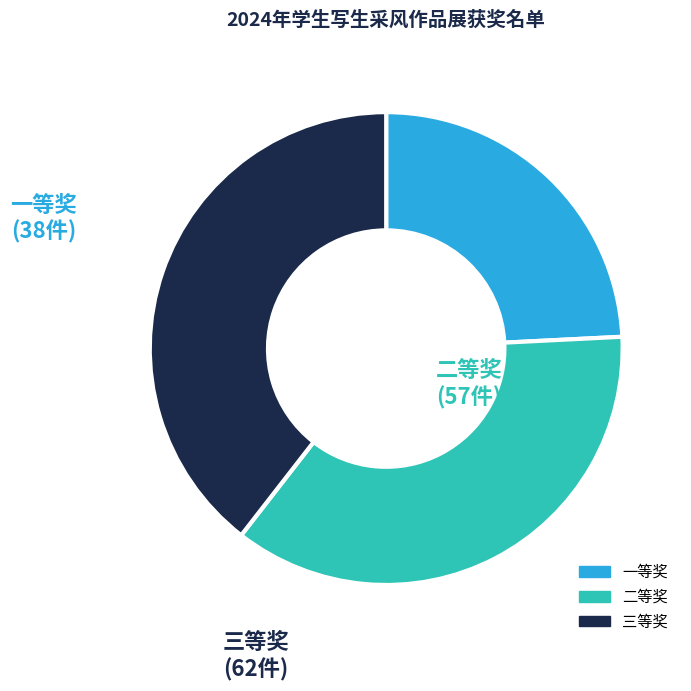

Combined, do 一等奖 and 二等奖 account for over 50%?

Yes